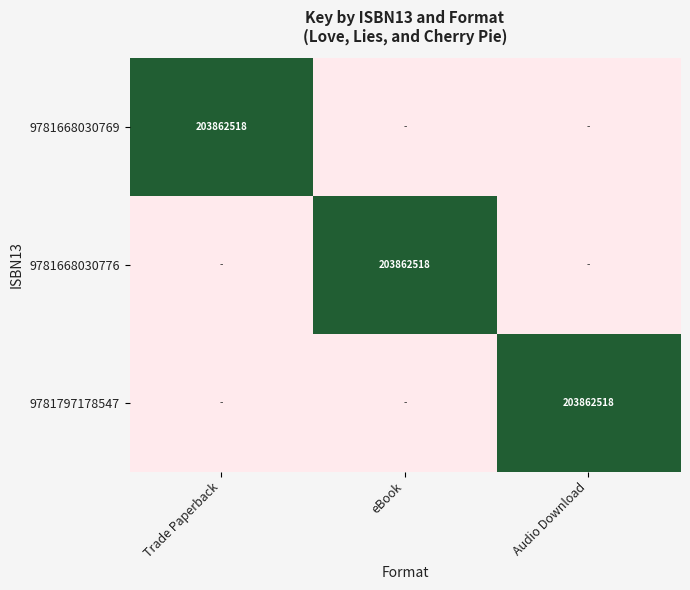

At how many categories does at least one series exceed 0?

3